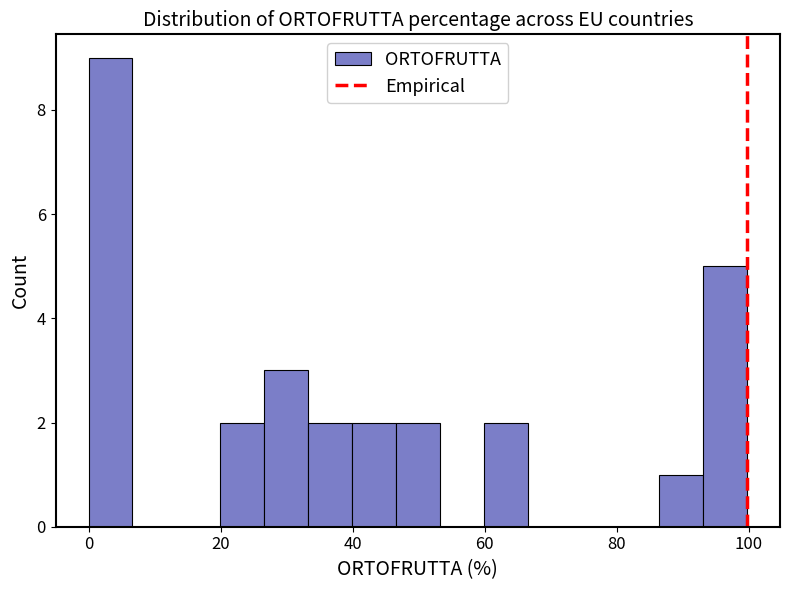

Read against the x-axis, roughly where is the centre of the tallest bar?

4